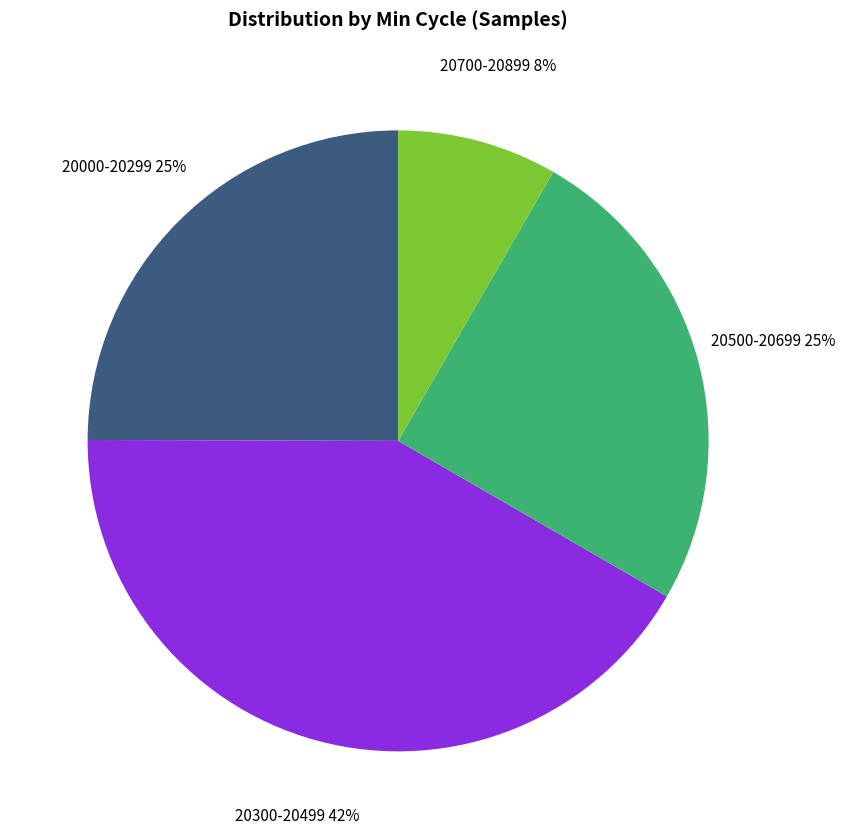

Approximately how many times larger is the value at 20700-20899 compared to 20500-20699?

0.3